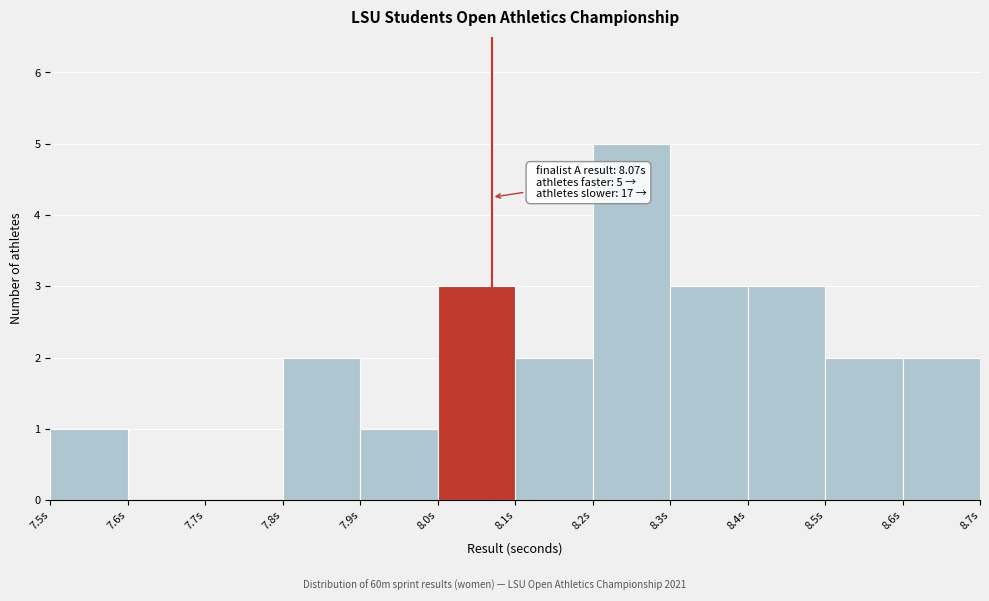

Over which range of the x-axis is the bar tallest?

8.2 to 8.3